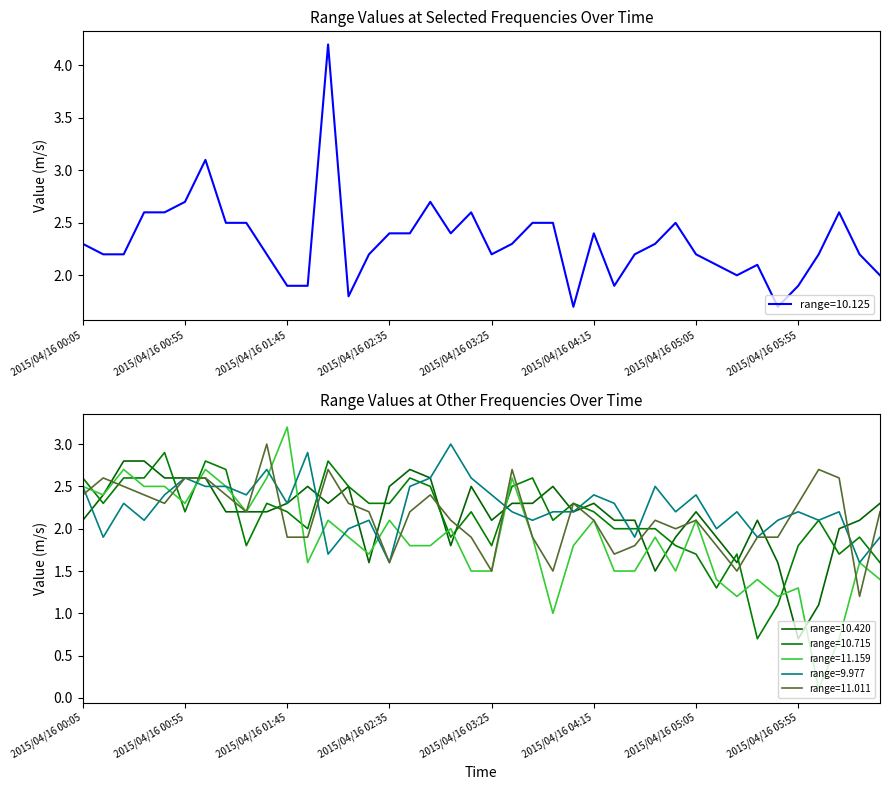

What is the label of the 12th point from the left?

2015/04/16 01:55